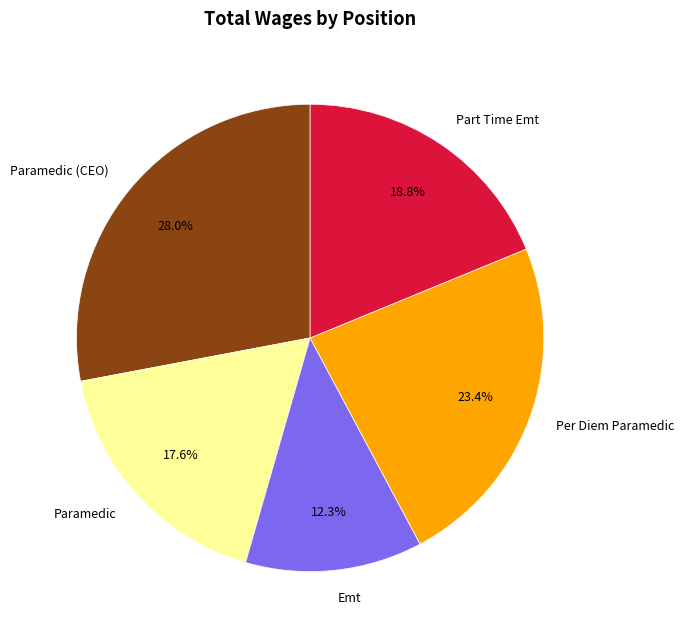

What is the total percentage of Per Diem Paramedic and Emt?

35.7%